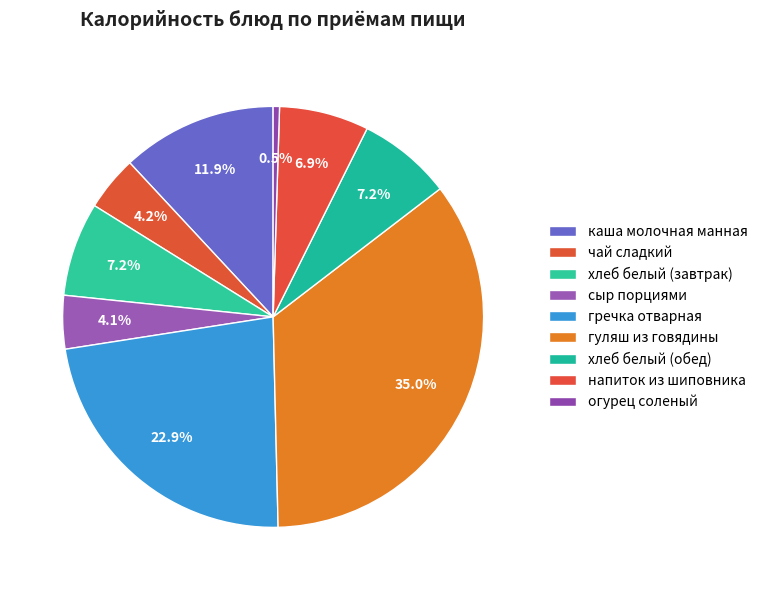

Count the number of slices in the pie.

9